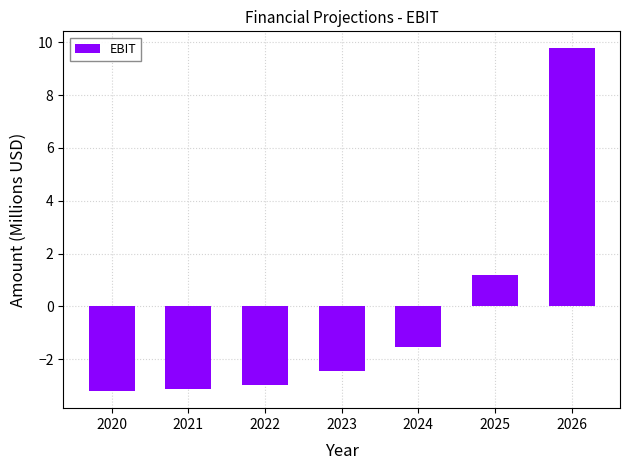

At which label is the value closest to 3?

2025